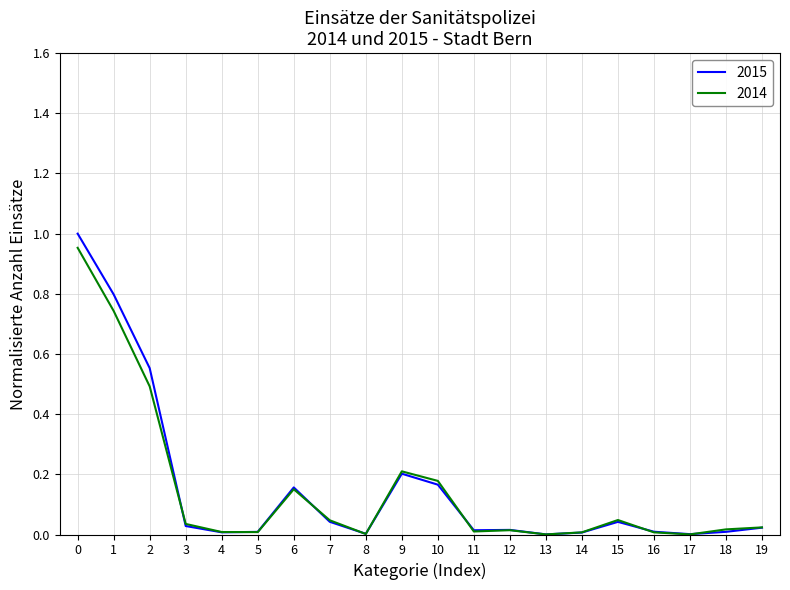

Which series has the largest range (max minus min)?

2015